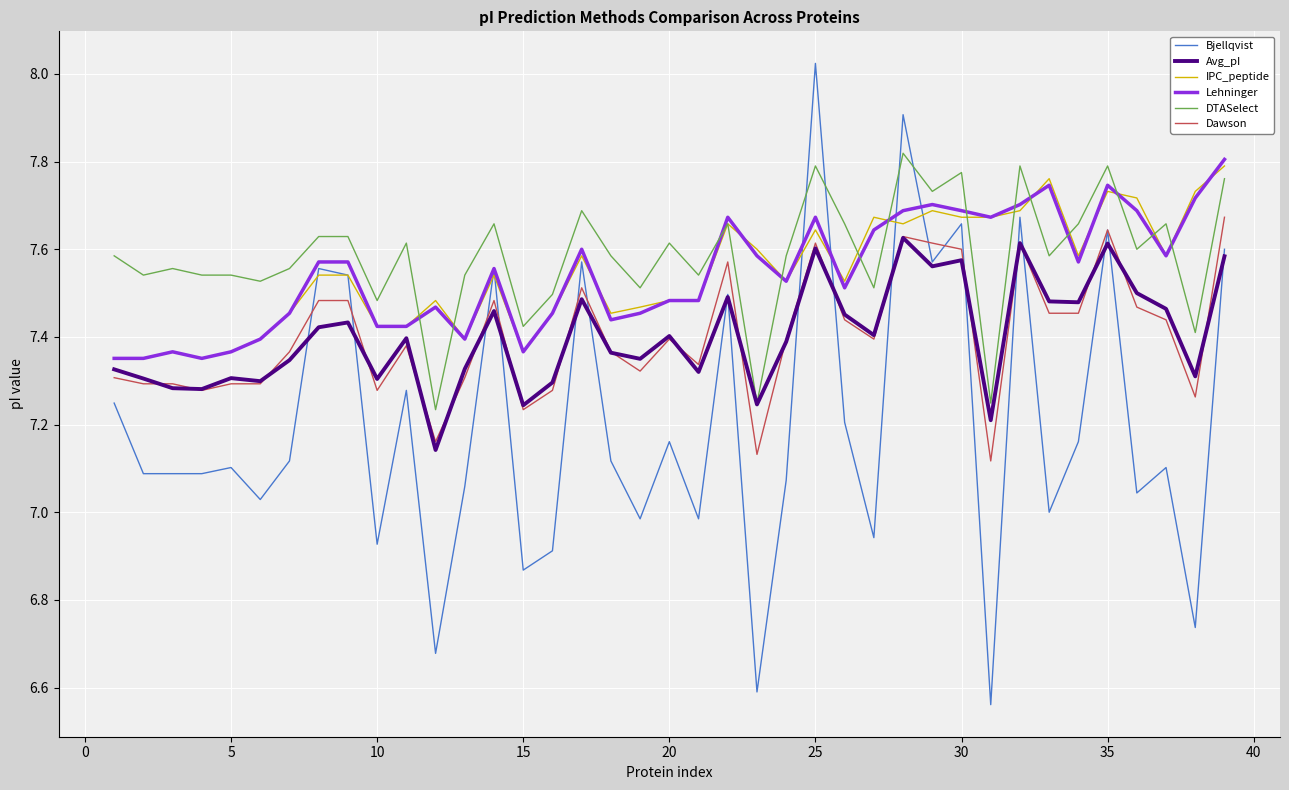

List the series in order of their peak value, highest first.

Bjellqvist, DTASelect, Lehninger, IPC_peptide, Dawson, Avg_pI